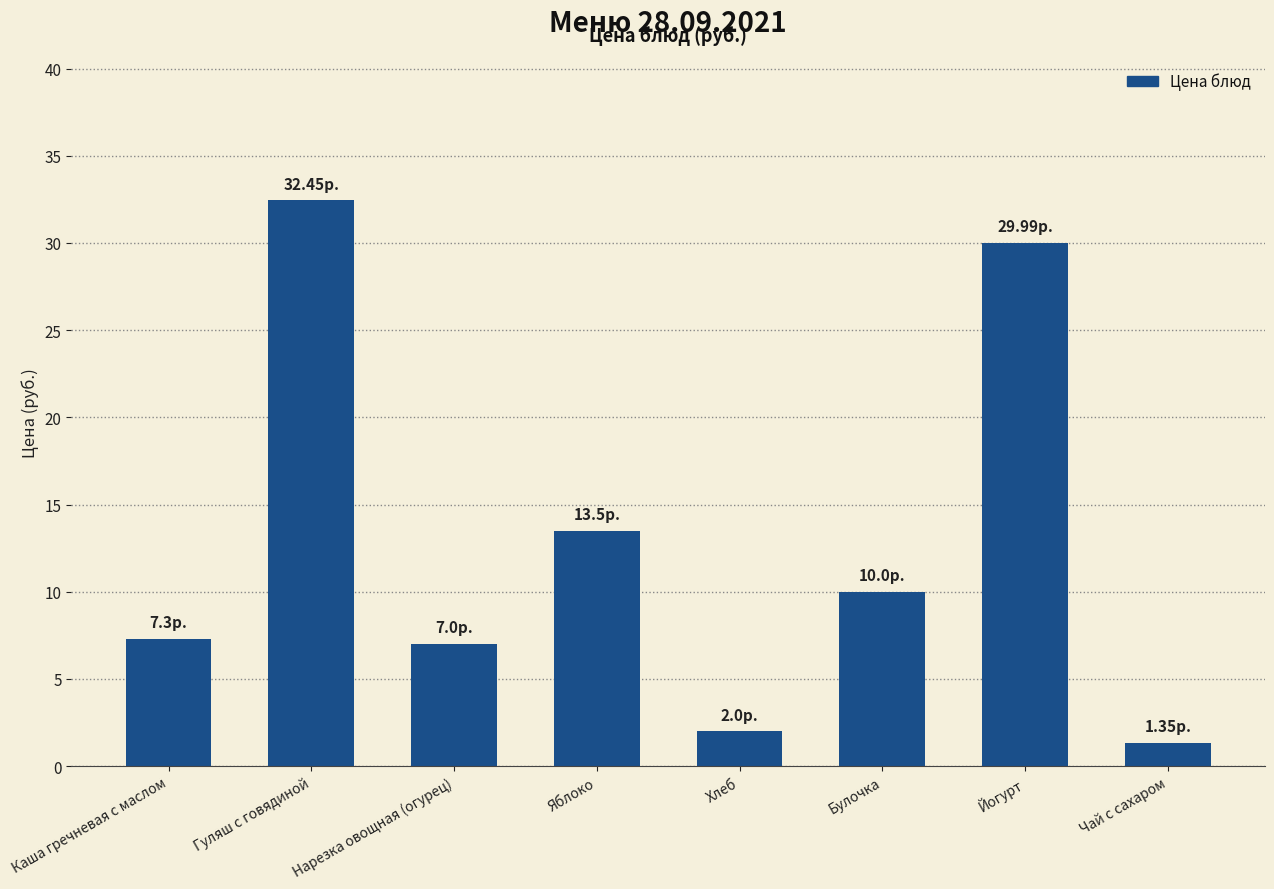

Where is the data nearest to the value 16?

Яблоко